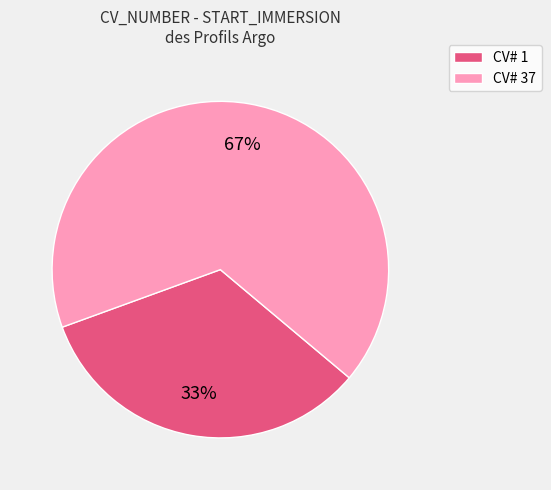

How many slices are in this pie chart?

2